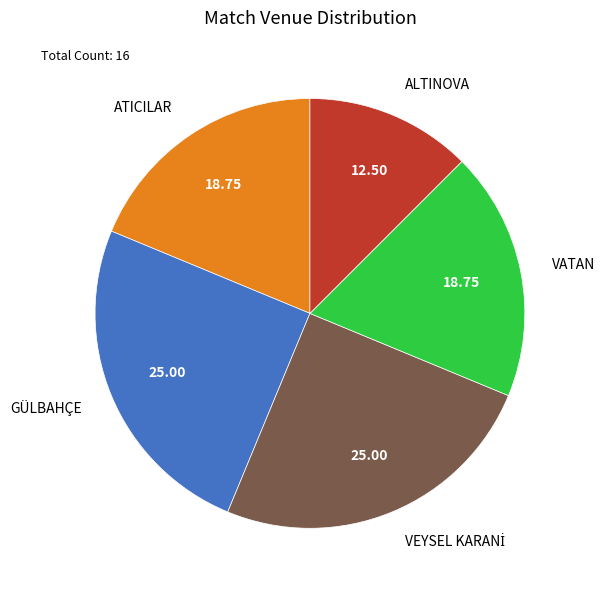

Does any single category account for the majority?

No